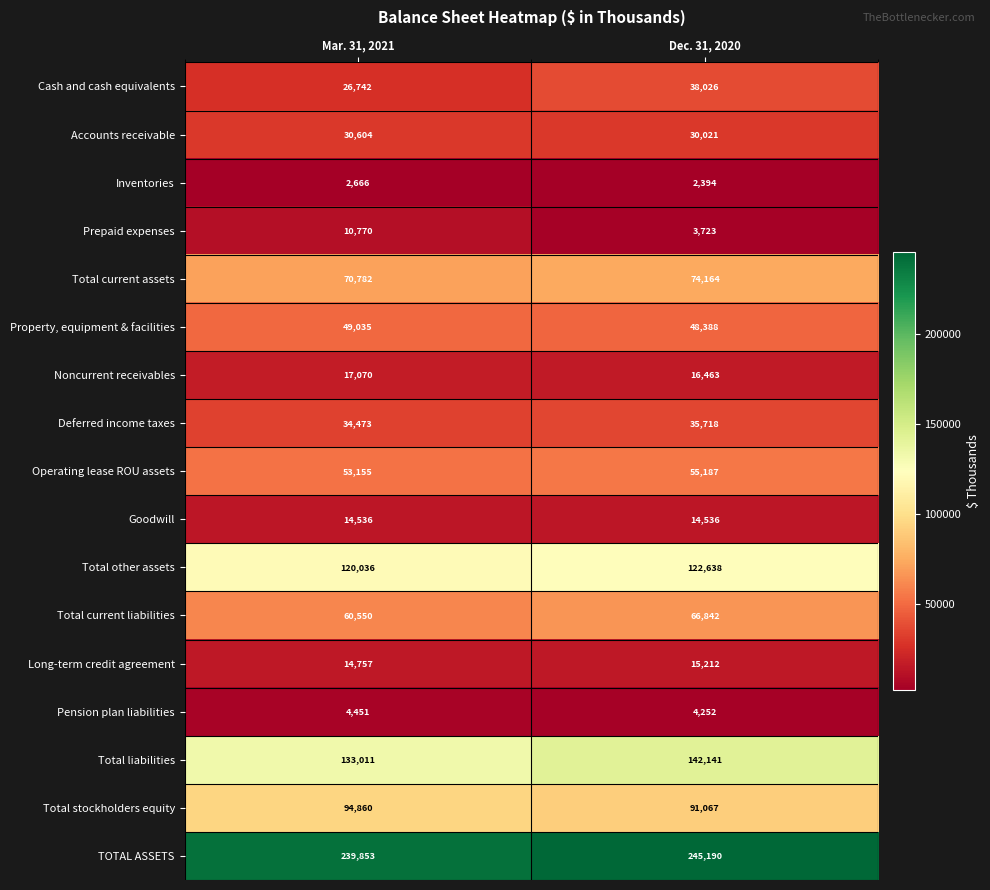

Which series has the largest range (max minus min)?

Cash and cash equivalents